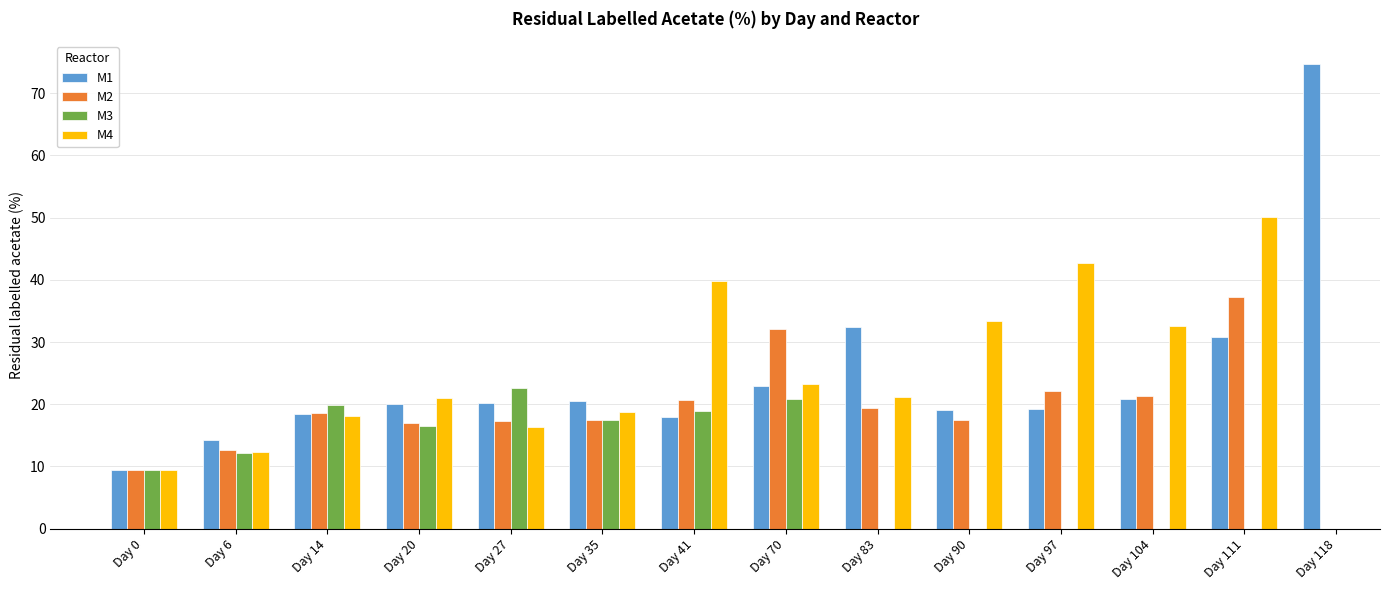

What is the value of the M4 bar at the 11th from the left?

42.7